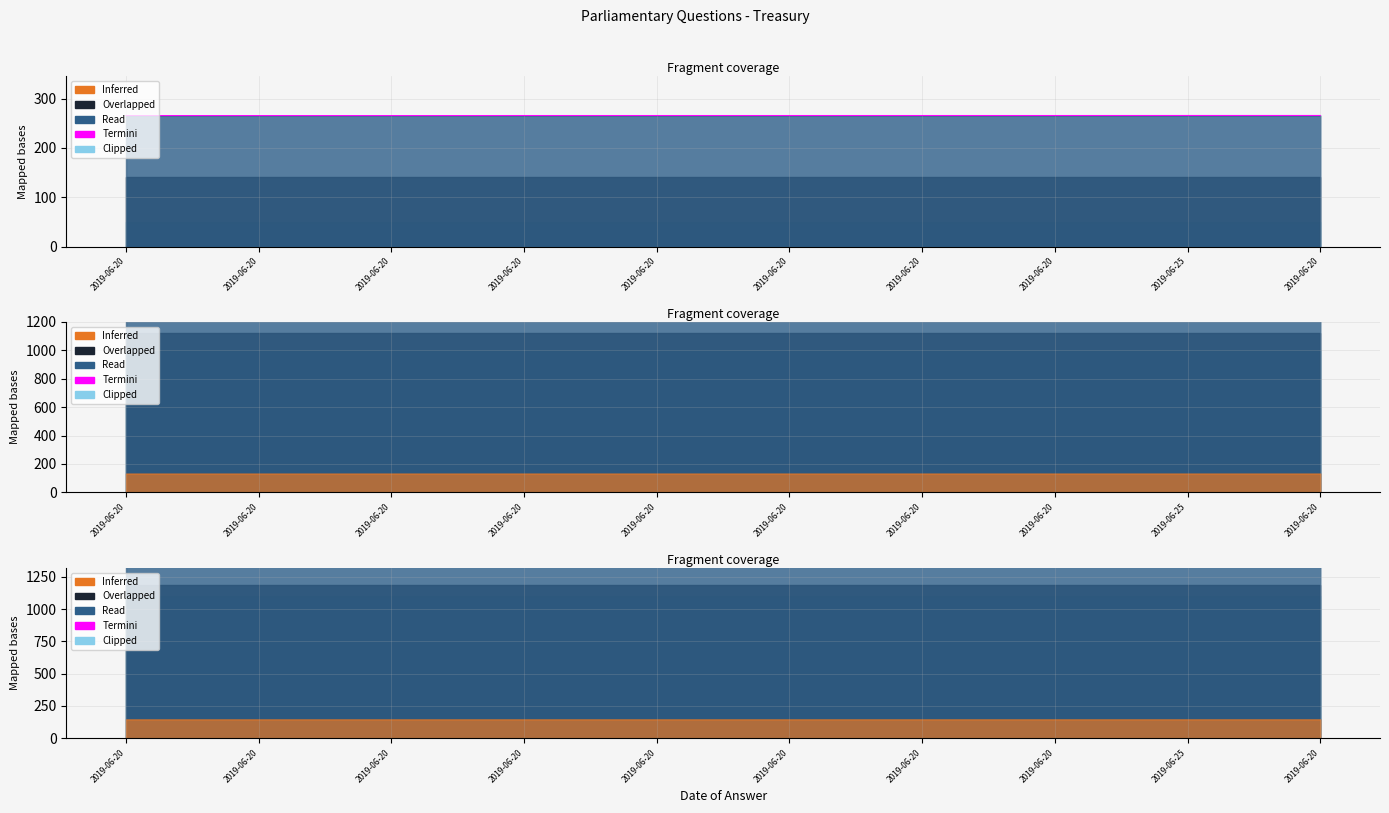

Rank the categories by value from highest to lowest.

2019-06-20, 2019-06-25, 2019-06-20, 2019-06-20, 2019-06-20, 2019-06-20, 2019-06-20, 2019-06-20, 2019-06-20, 2019-06-20